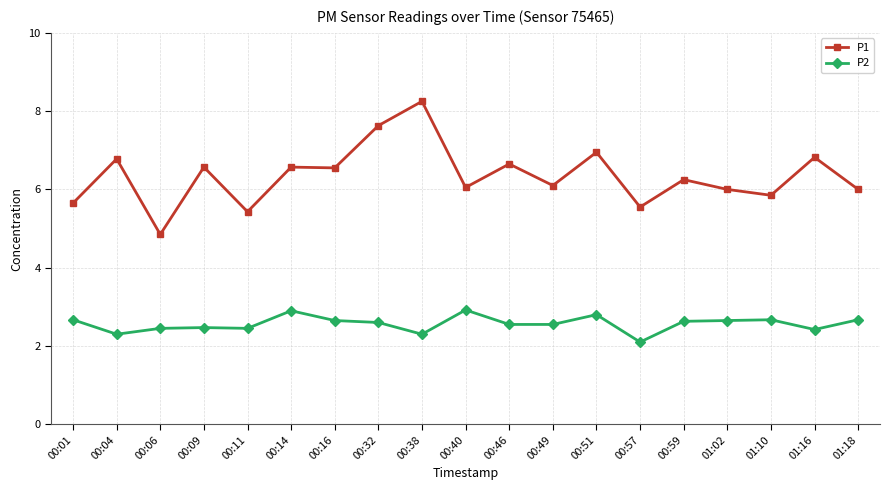

Where does the P1 series first go above 6?

00:04